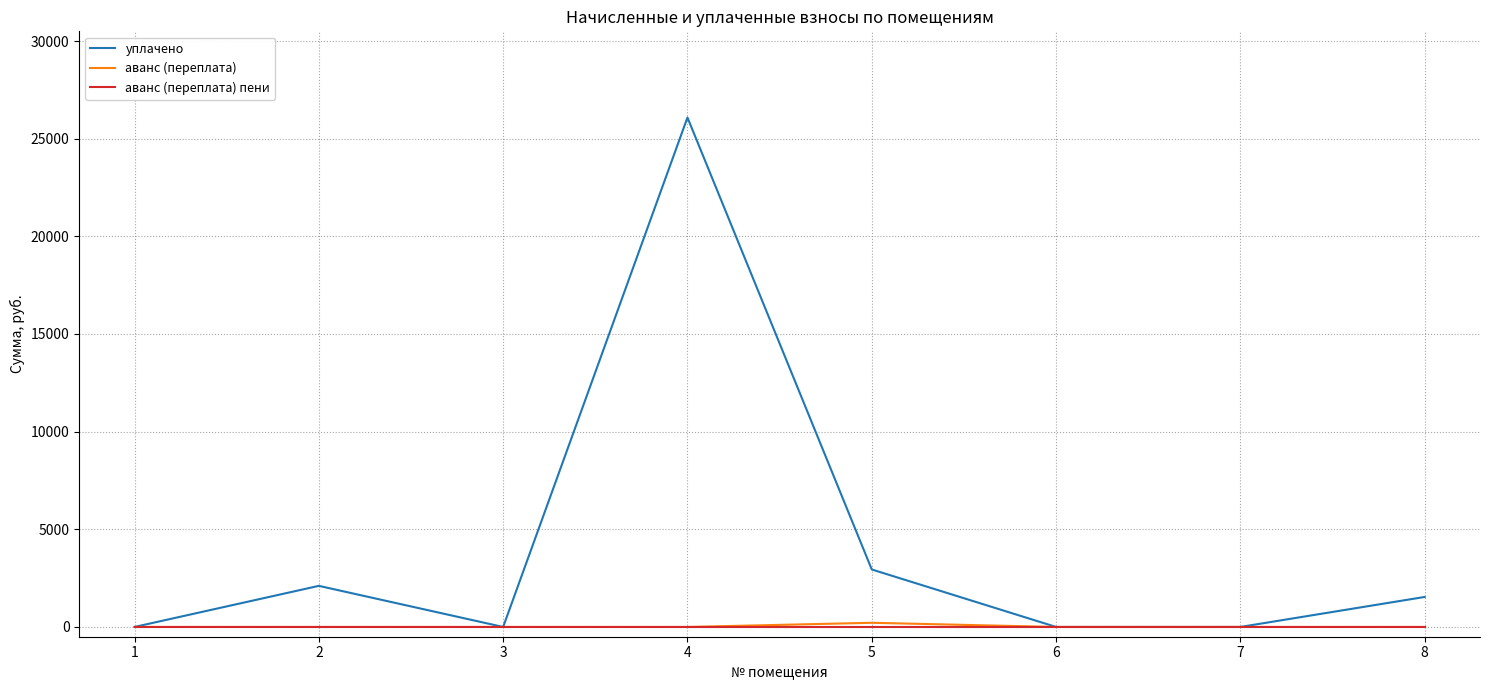

At which category is the sum across all series the highest?

4